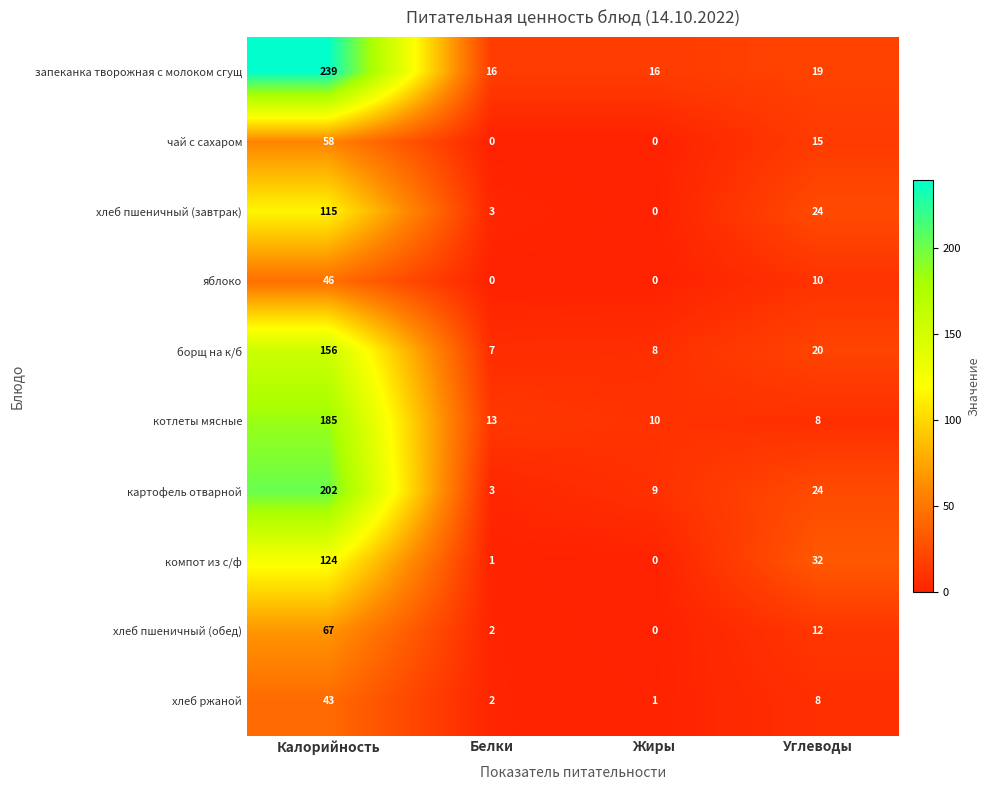

Where does the хлеб пшеничный (обед) series first go above 12?

Калорийность